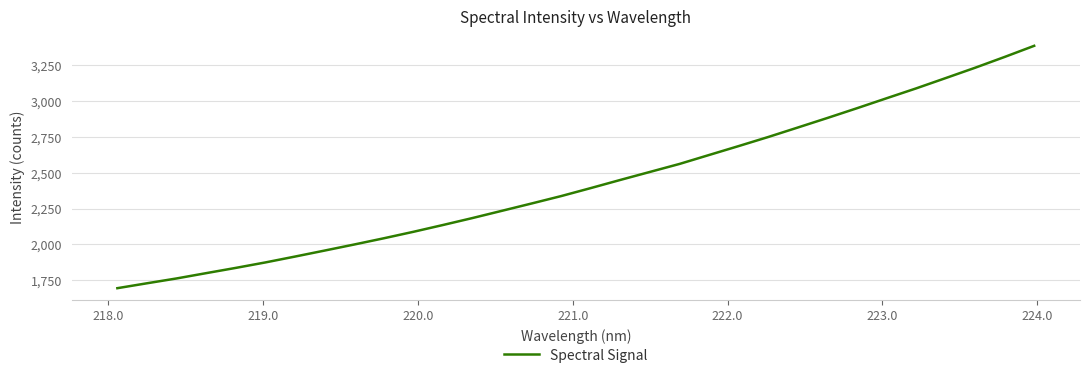

What is the minimum value shown in the chart?

1695.3